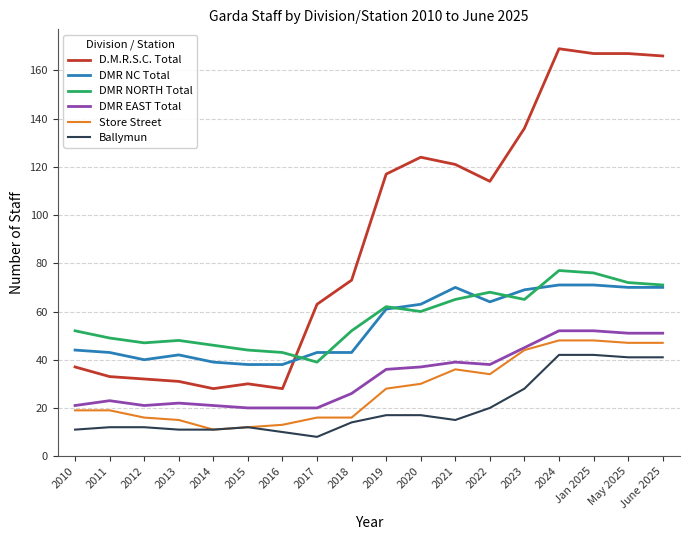

What position from the right is 2022?

6